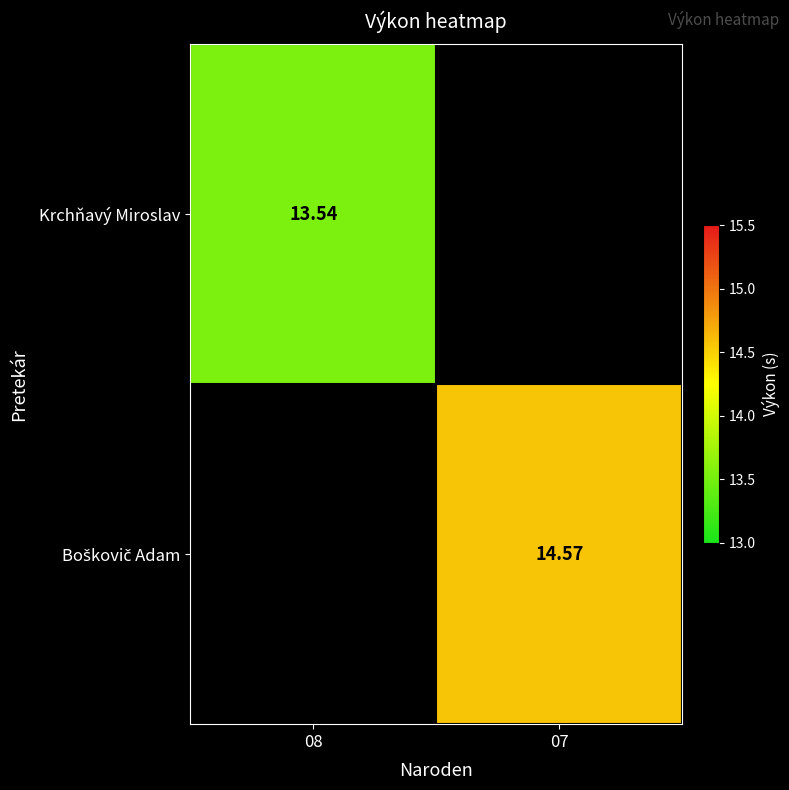

Which series has the widest spread of values?

Krchňavý Miroslav